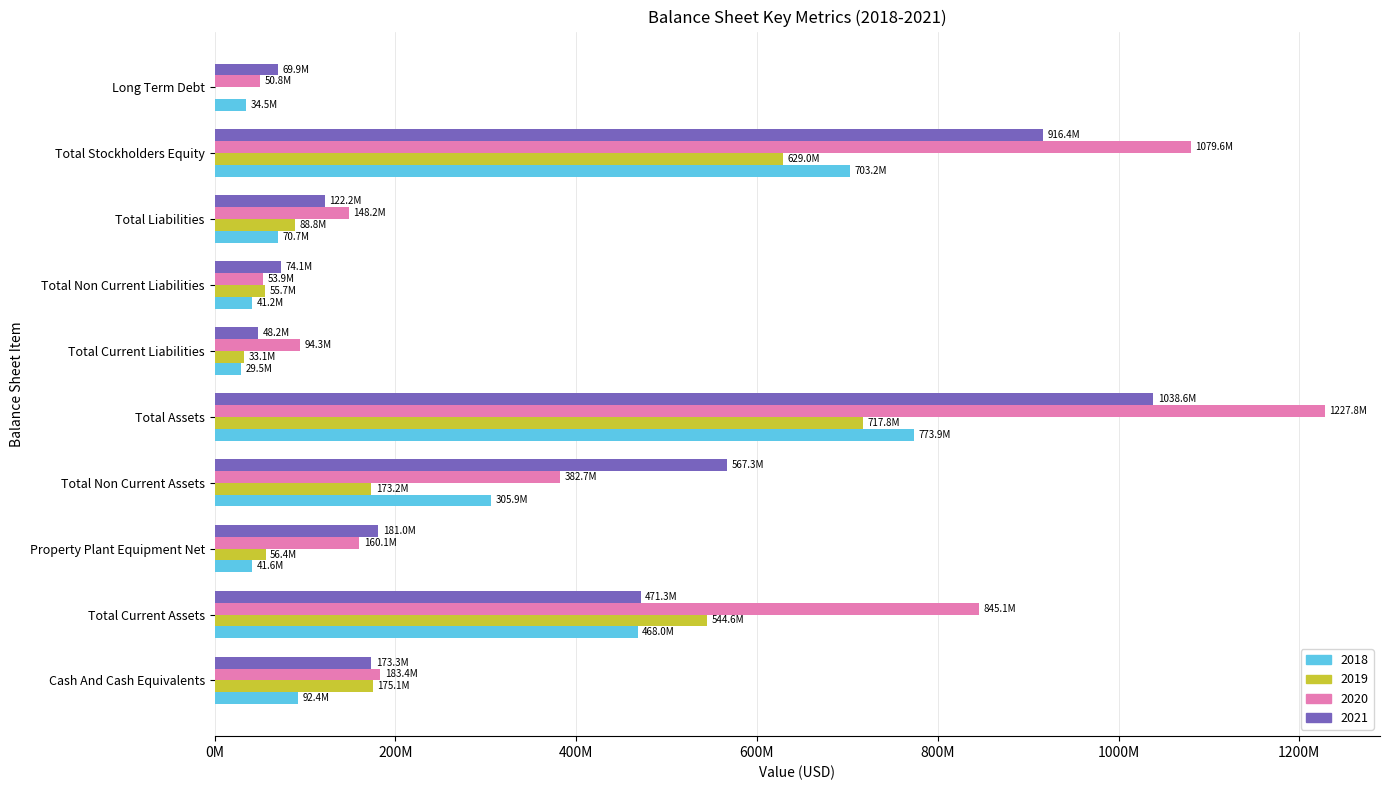

What is the value of the 2018 bar at the 2nd from the left?

467982000